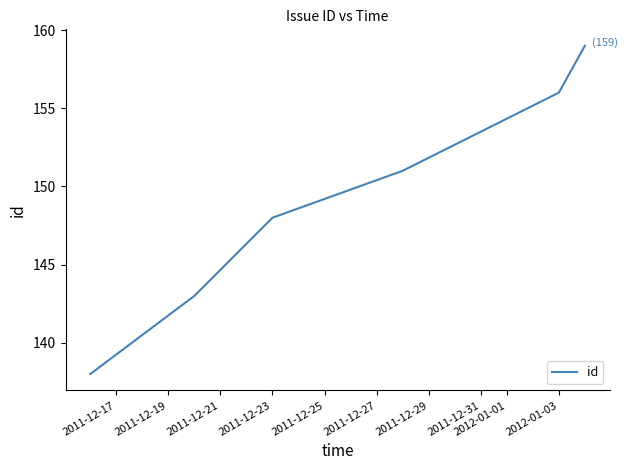

What is the smallest value displayed?

138